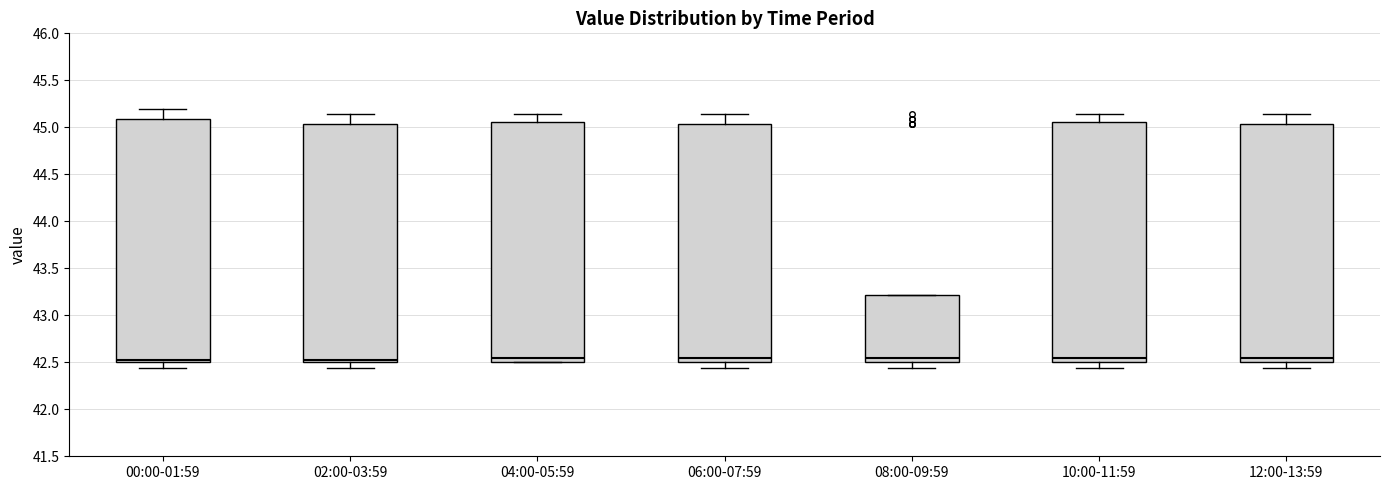

Reading left to right, transcribe this box plot: for each box, give where its median line is, the range the box spans, and where its two whiskers end, as read against the y-axis. The values are not printed on the chart, so give them approximately, as read against the axis.

00:00-01:59: median 42.55, box 42.50 to 45.10, whiskers 42.45 to 45.20
02:00-03:59: median 42.55, box 42.50 to 45.05, whiskers 42.45 to 45.15
04:00-05:59: median 42.55, box 42.50 to 45.05, whiskers 42.50 to 45.15
06:00-07:59: median 42.55, box 42.50 to 45.05, whiskers 42.45 to 45.15
08:00-09:59: median 42.55, box 42.50 to 43.20, whiskers 42.45 to 43.20
10:00-11:59: median 42.55, box 42.50 to 45.05, whiskers 42.45 to 45.15
12:00-13:59: median 42.55, box 42.50 to 45.05, whiskers 42.45 to 45.15